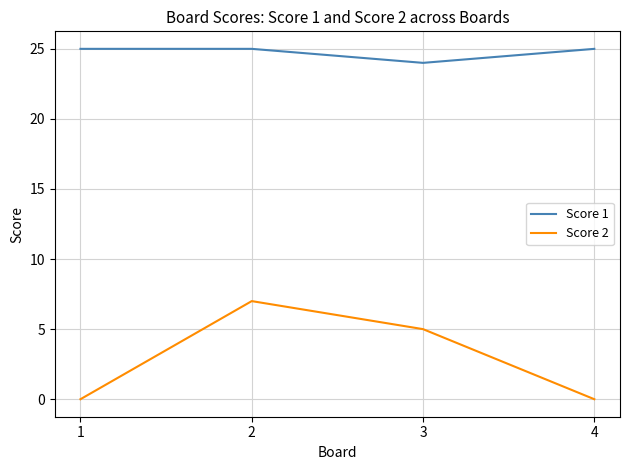

At which category is the sum across all series the highest?

2